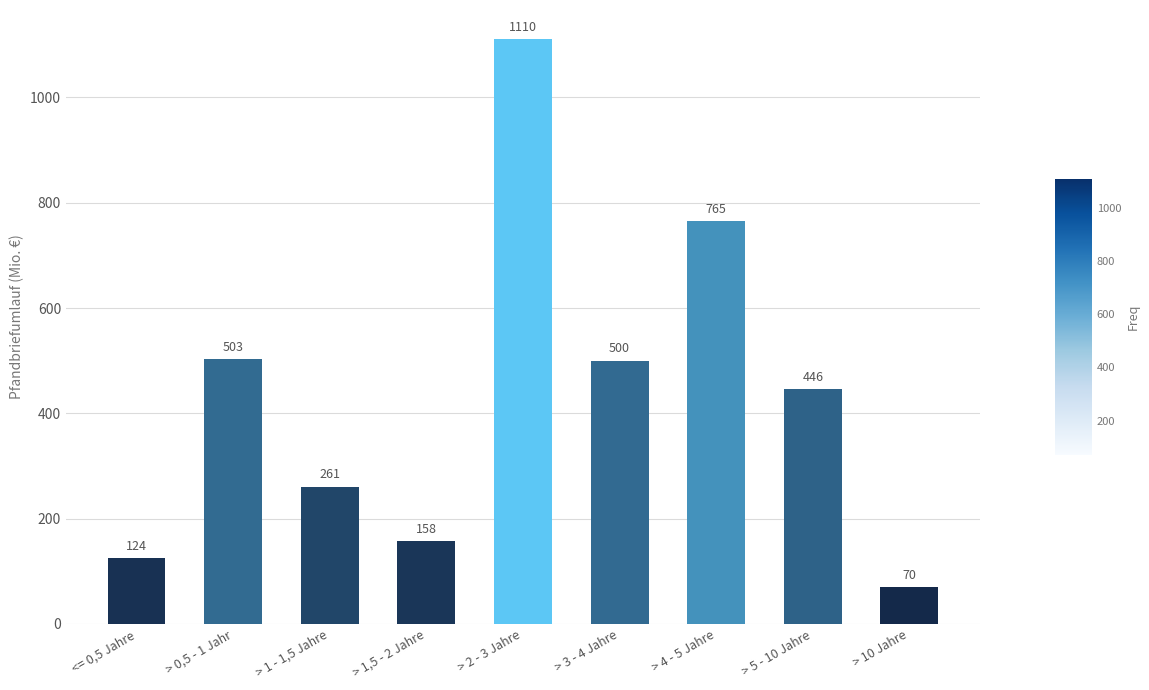

At which category does the chart reach its peak across all series?

> 2 - 3 Jahre